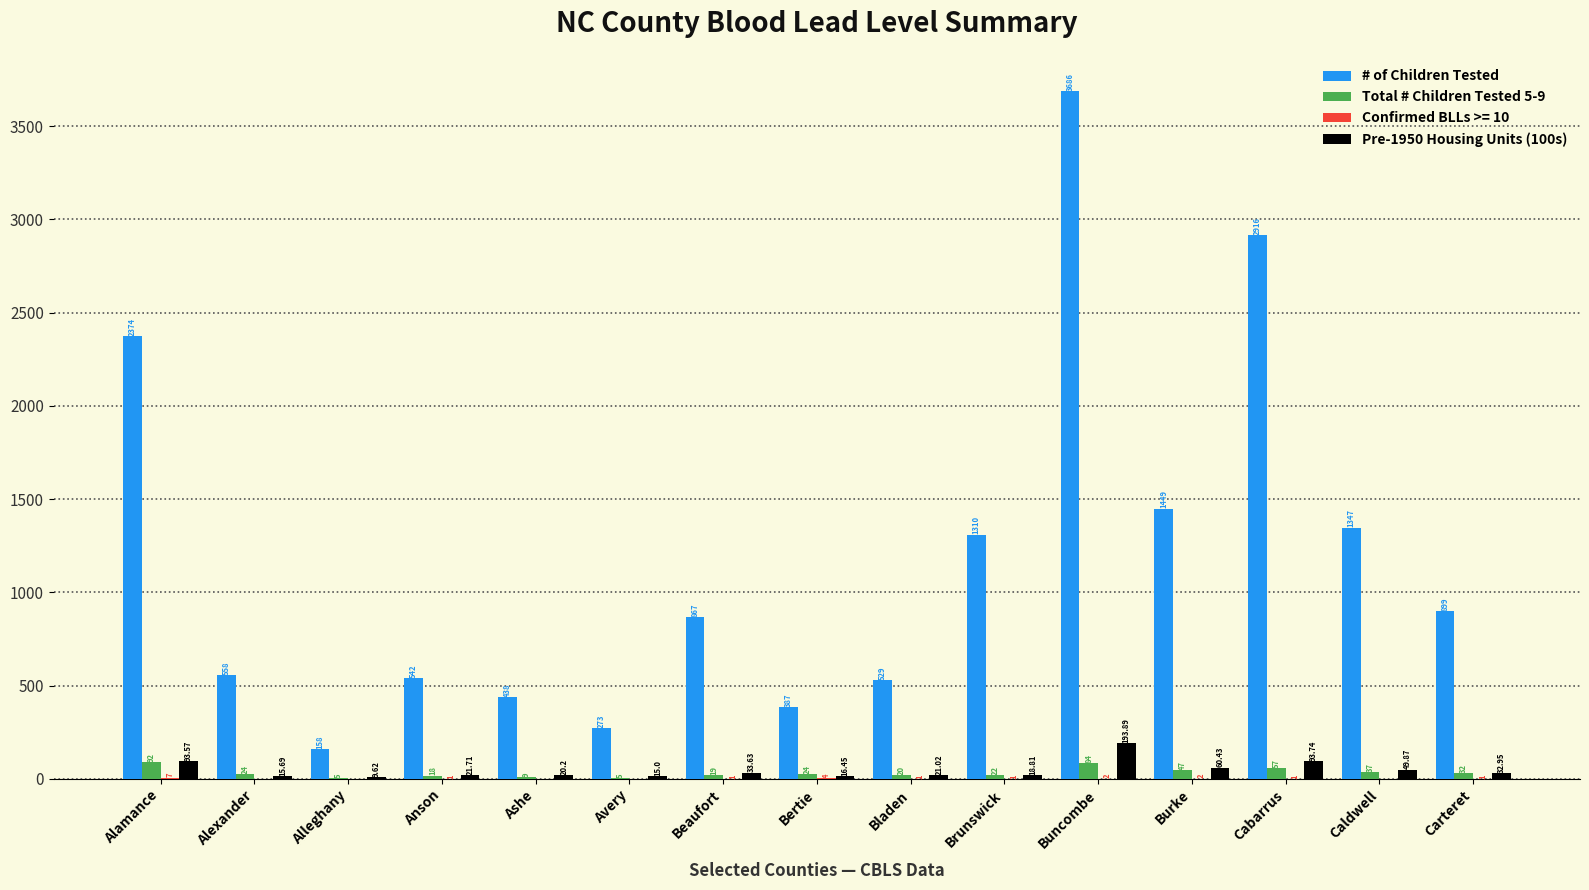

Are the bars horizontal?

No